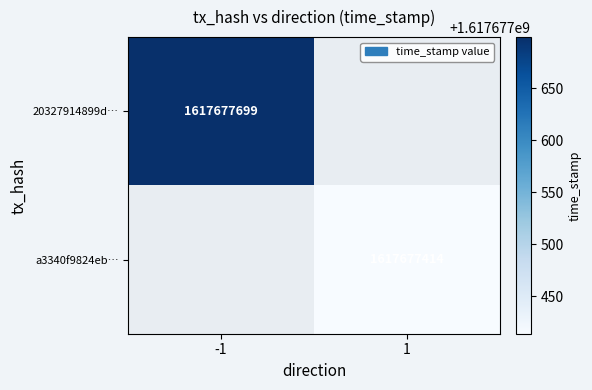

Reading left to right, transcribe all the data shown in this chart.

20327914899d1583d58b12d6f560717a6c7f7f5: -1	1617677699
a3340f9824eb3e8ddc37a607905147ba8937caf: 1	1617677414